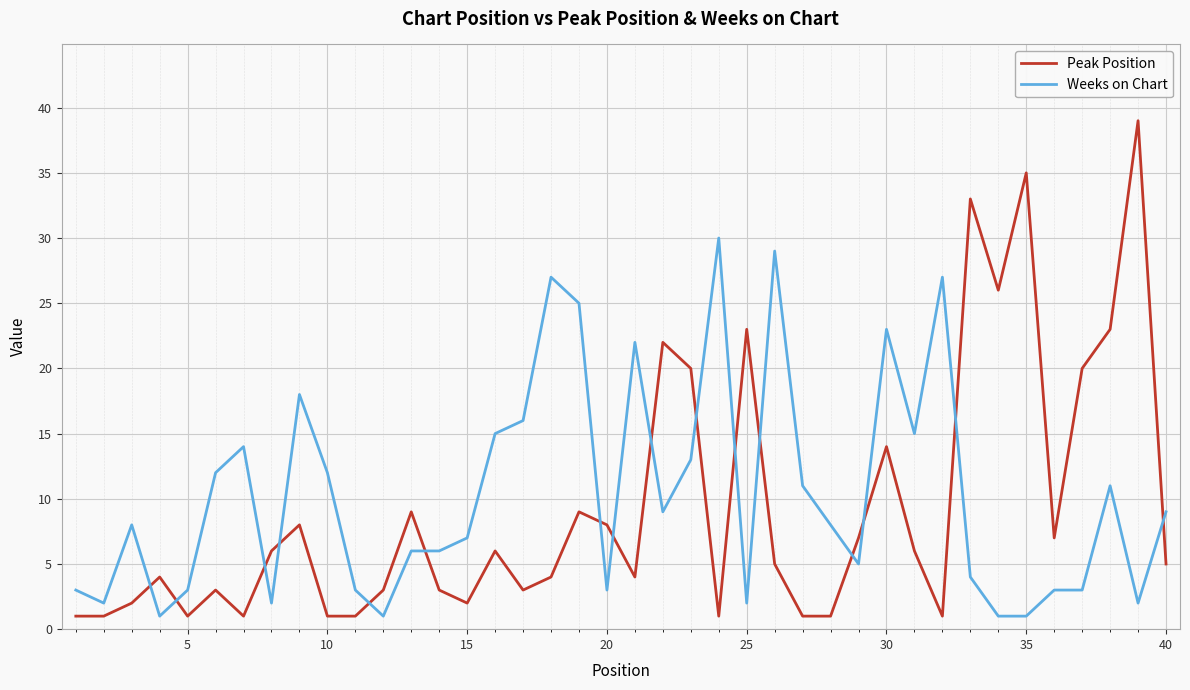

Is this an area chart (filled region under the line)?

No